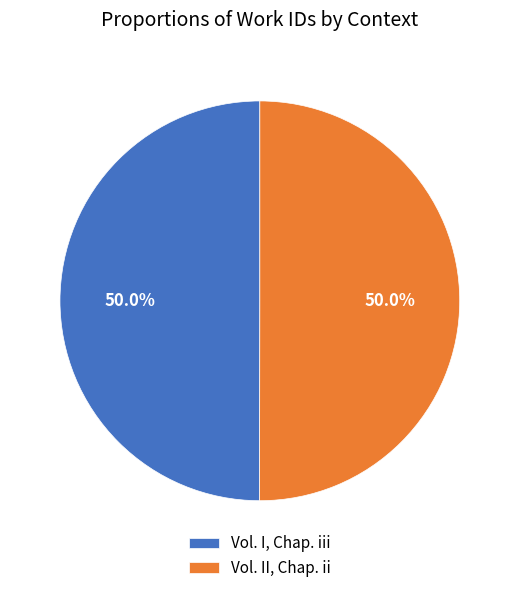

Do Vol. I, Chap. iii and Vol. II, Chap. ii together represent more than half of the pie?

Yes